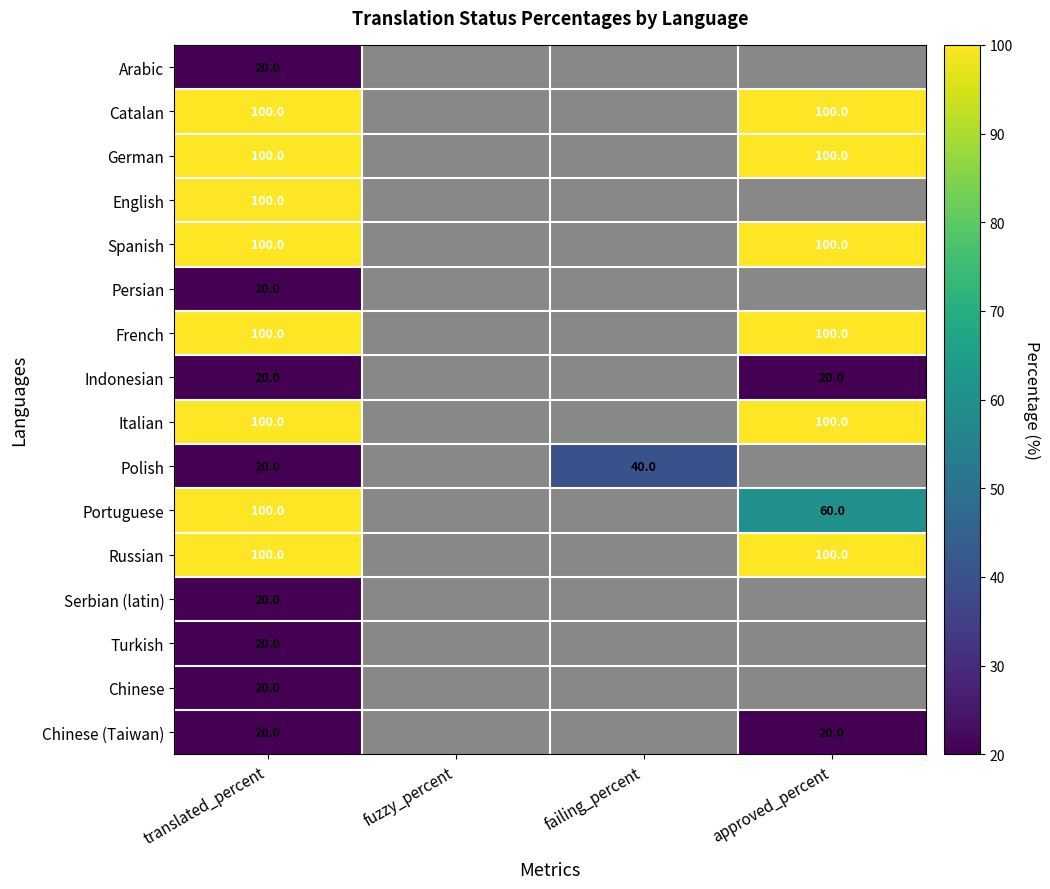

The Arabic series shows 20 at translated_percent. True or false?

True